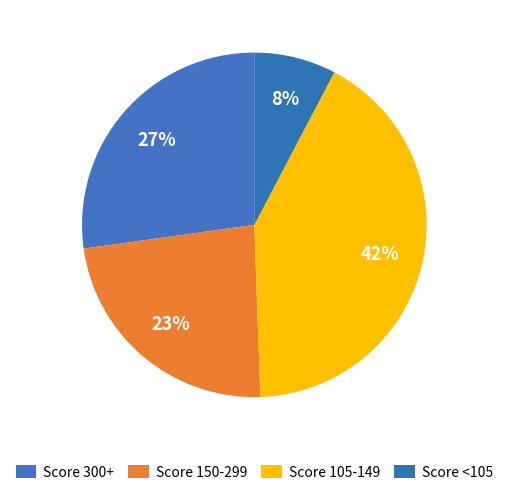

Count the number of slices in the pie.

4